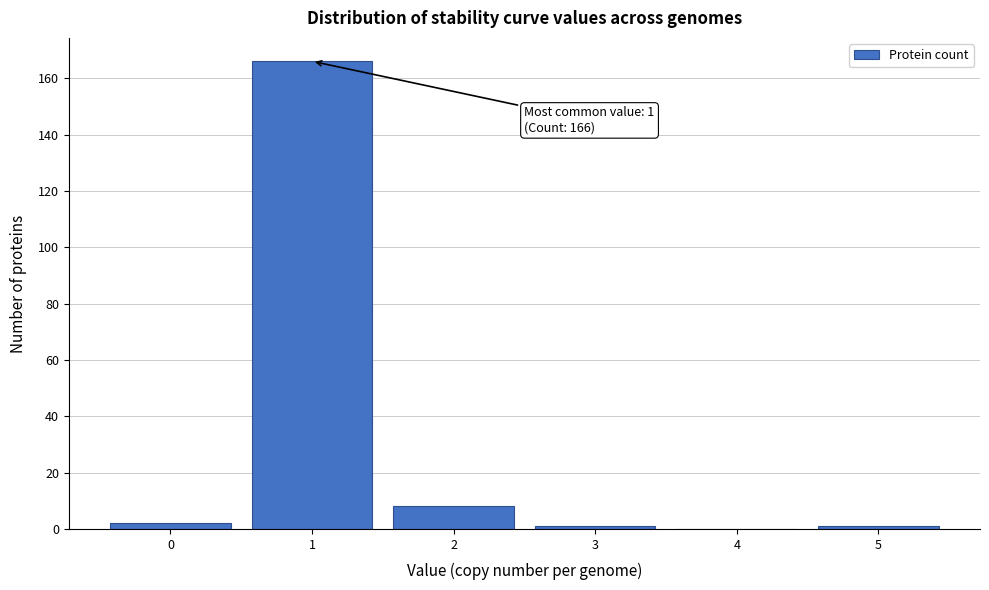

Reading right to left, extract all data points from this chart.

5=1	4=0	3=1	2=8	1=166	0=2